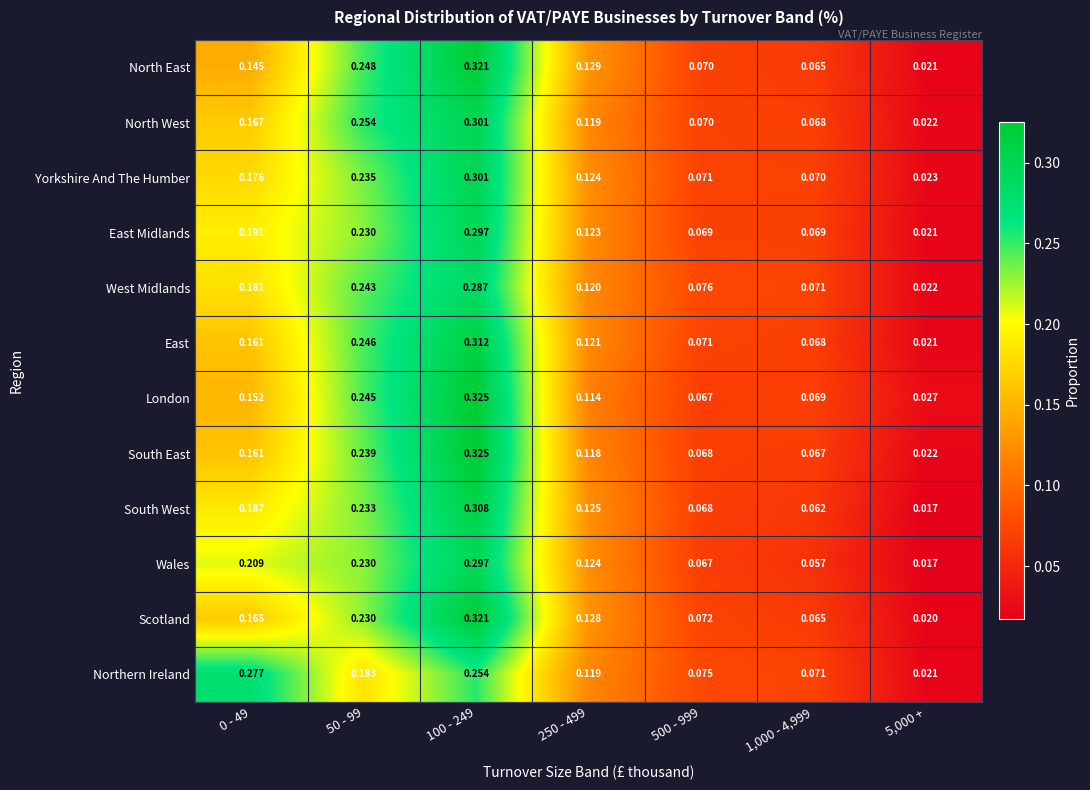

Between 50 - 99 and 100 - 249, which series saw the biggest shift?

Scotland